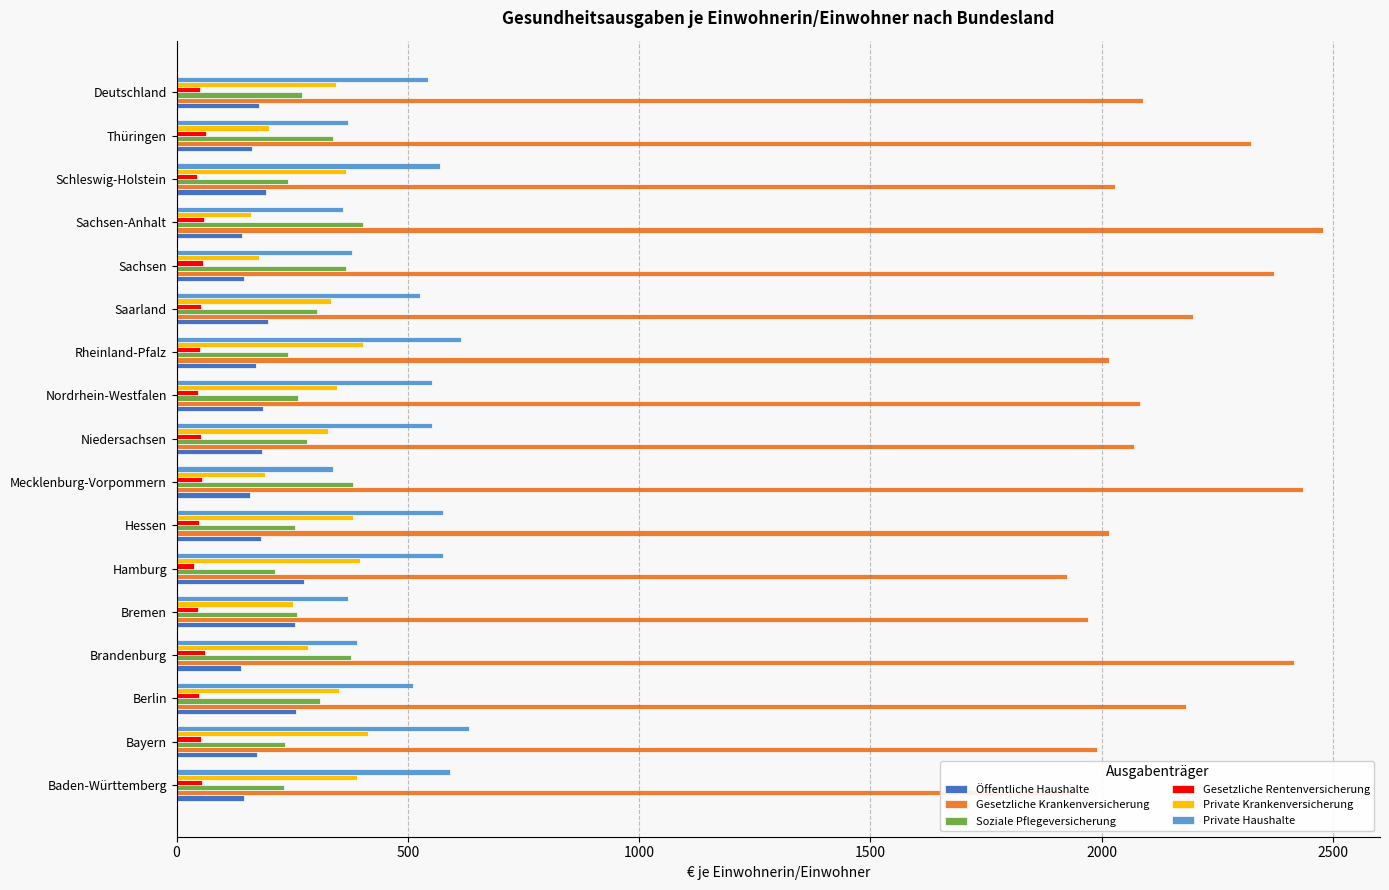

What is the difference between the maximum and minimum values in the Private Haushalte series?

294